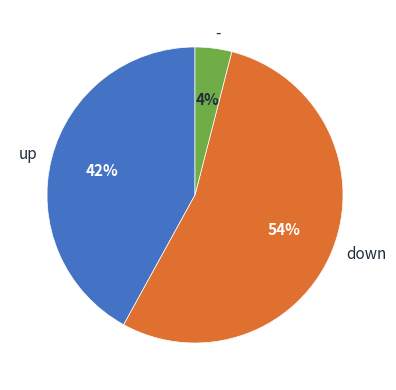

Between down and -, which is larger?

down